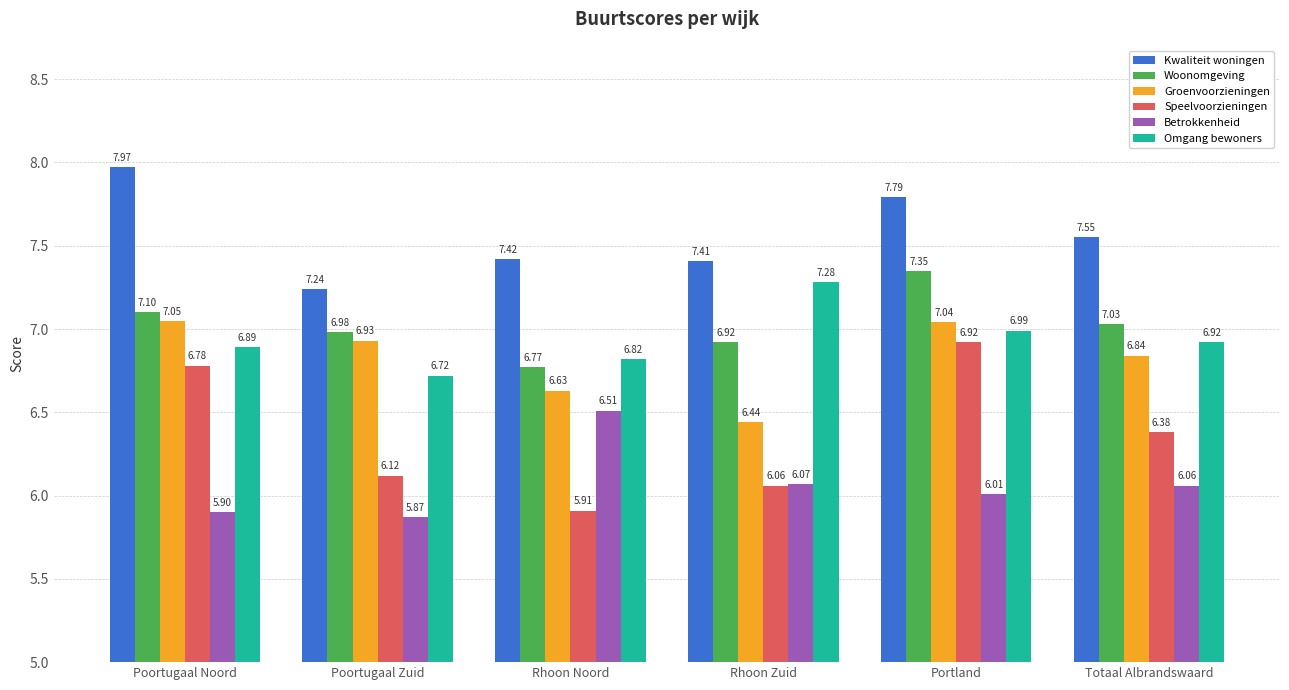

What value does the Kwaliteit woningen series have at Poortugaal Noord?

8.0